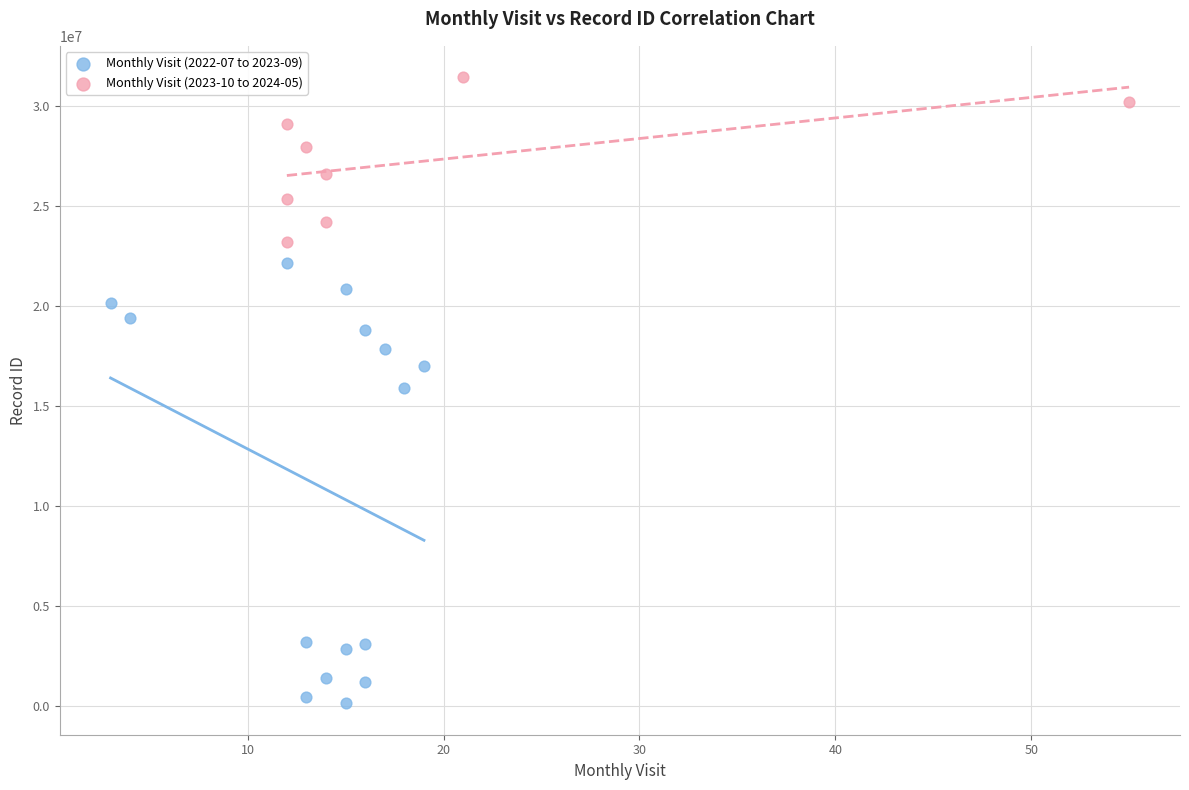

Which series reaches the maximum Y coordinate?

Monthly Visit (2023-10 to 2024-05)